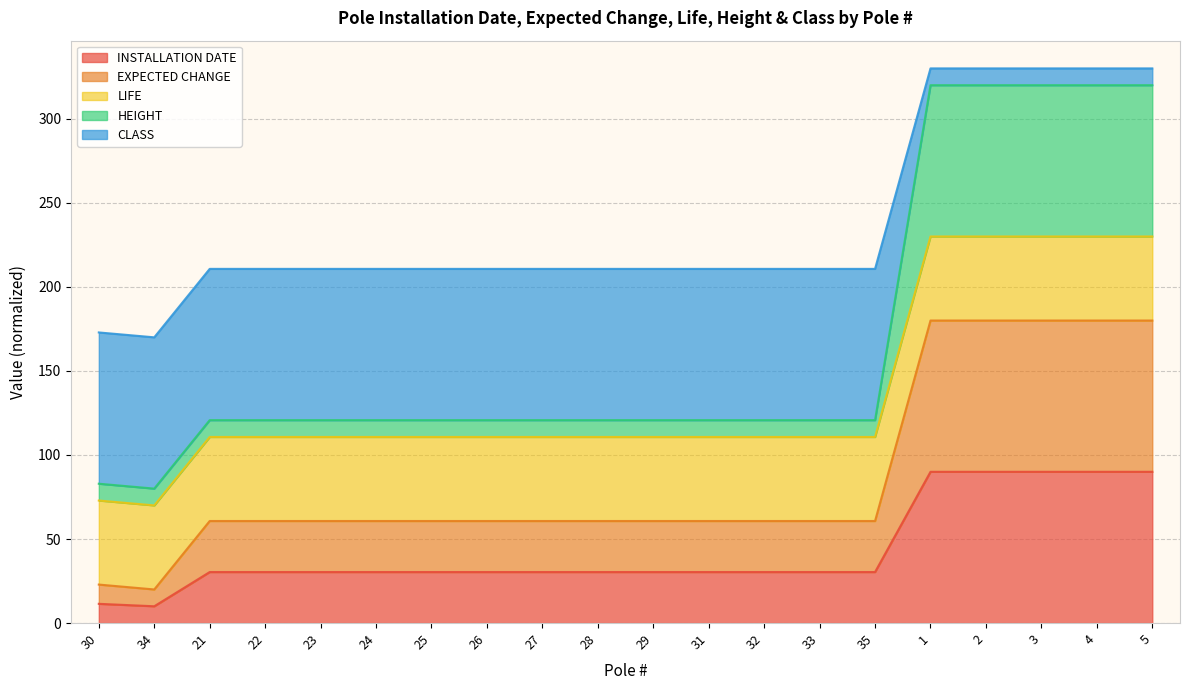

The value of HEIGHT at 33 is 163.6. True or false?

False